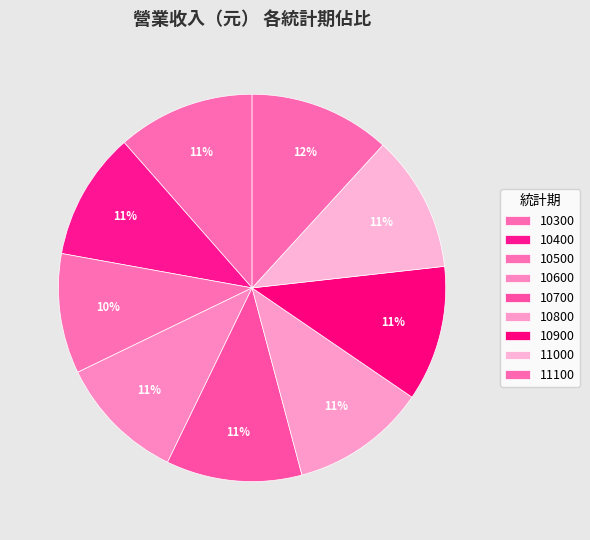

How many slices are in this pie chart?

9